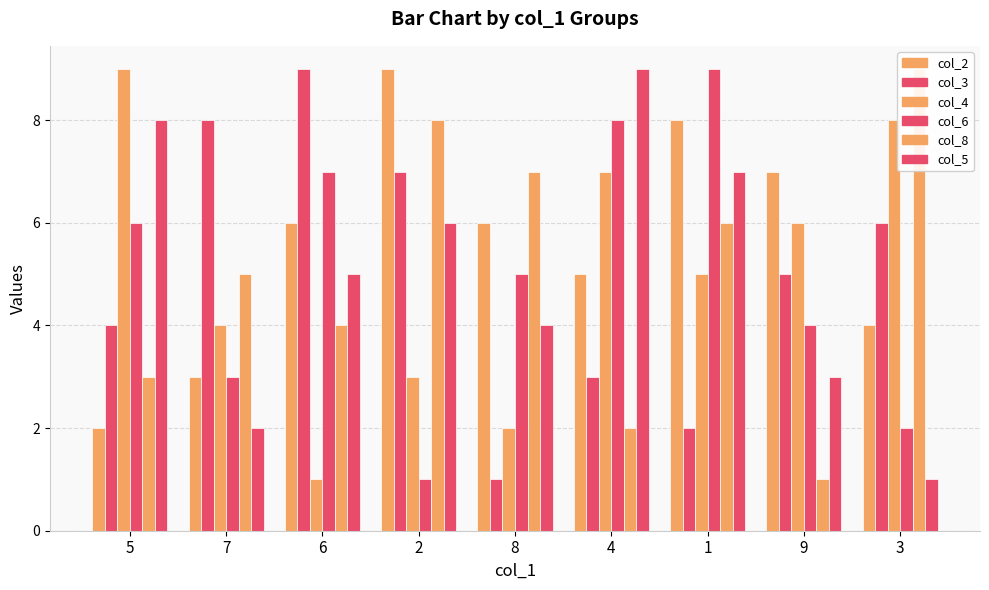

Is the value of col_4 at 6 greater than the value of col_8 at 4?

No